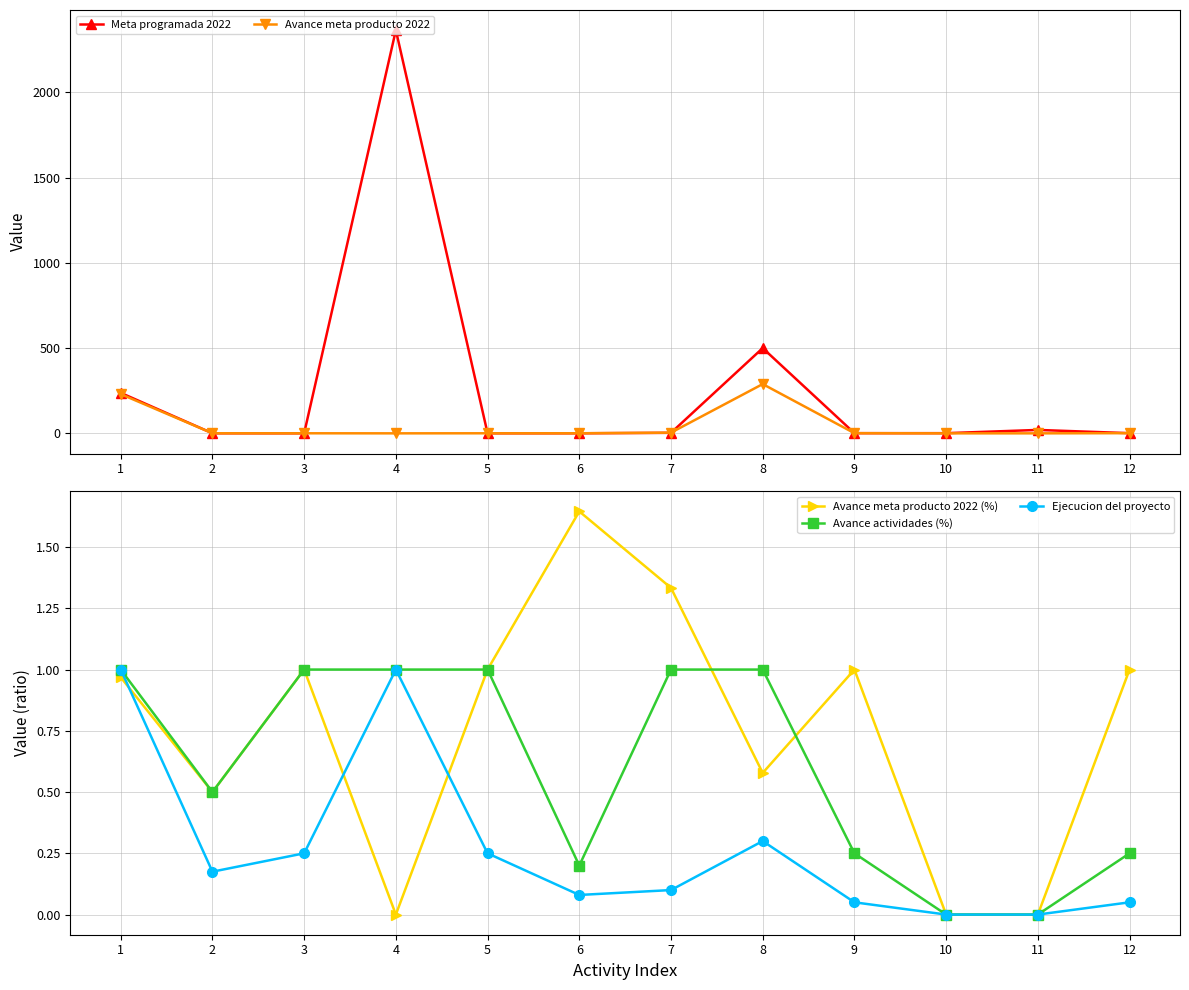

Does the chart display data point markers on the line(s)?

Yes